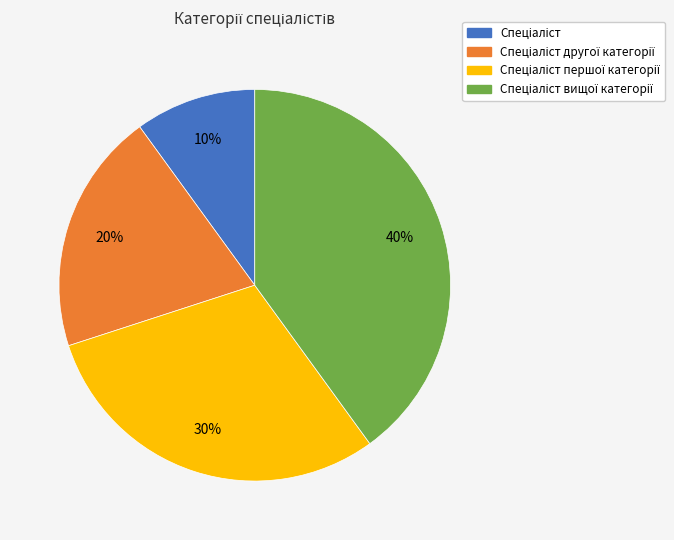

Does any single category account for the majority?

No